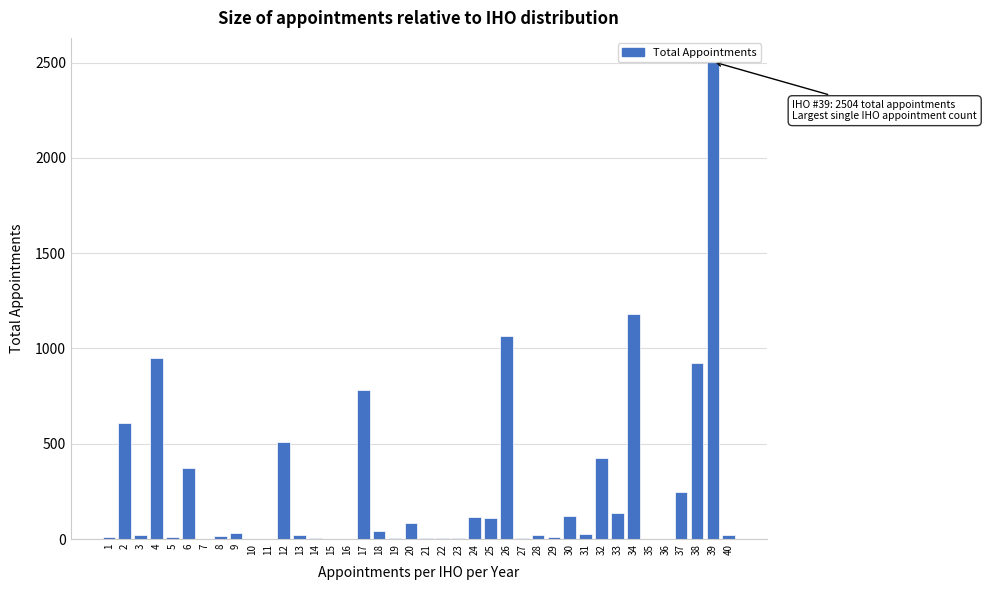

What is the sum of all values?

10408